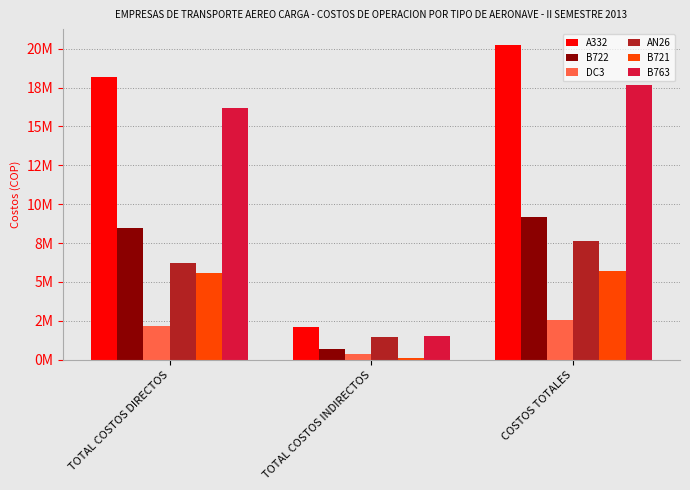

What are all the series names shown in the legend?

A332, B722, DC3, AN26, B721, B763